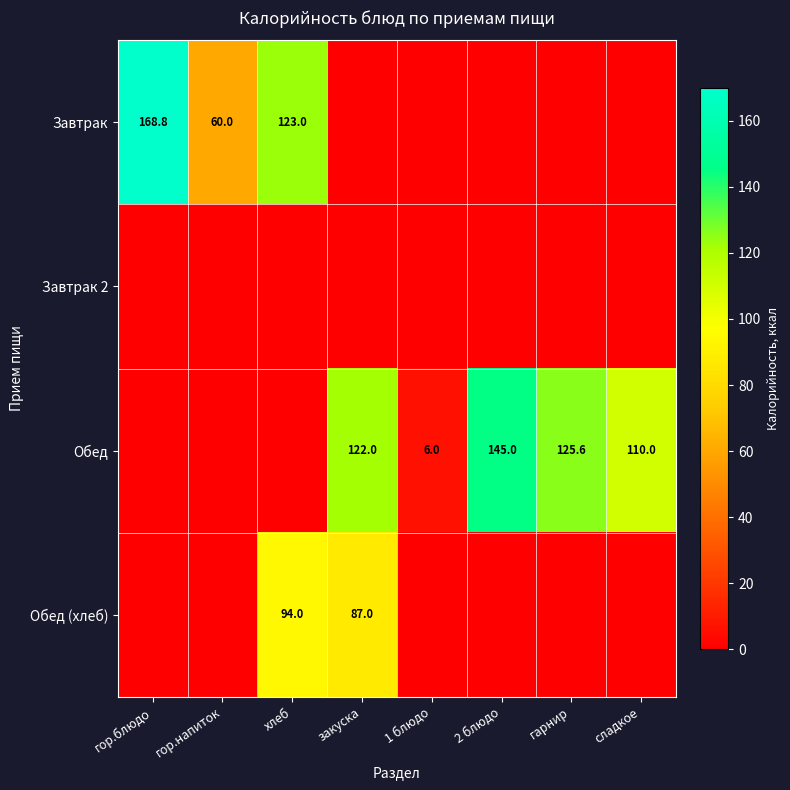

At which label does Завтрак 2 reach its minimum?

гор.блюдо